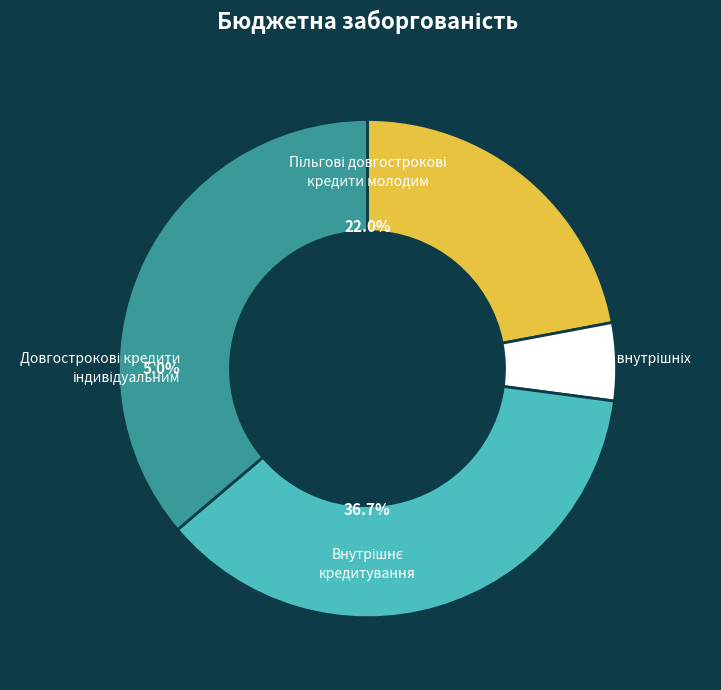

Is Довгострокові кредити
індивідуальним the majority of the pie?

No